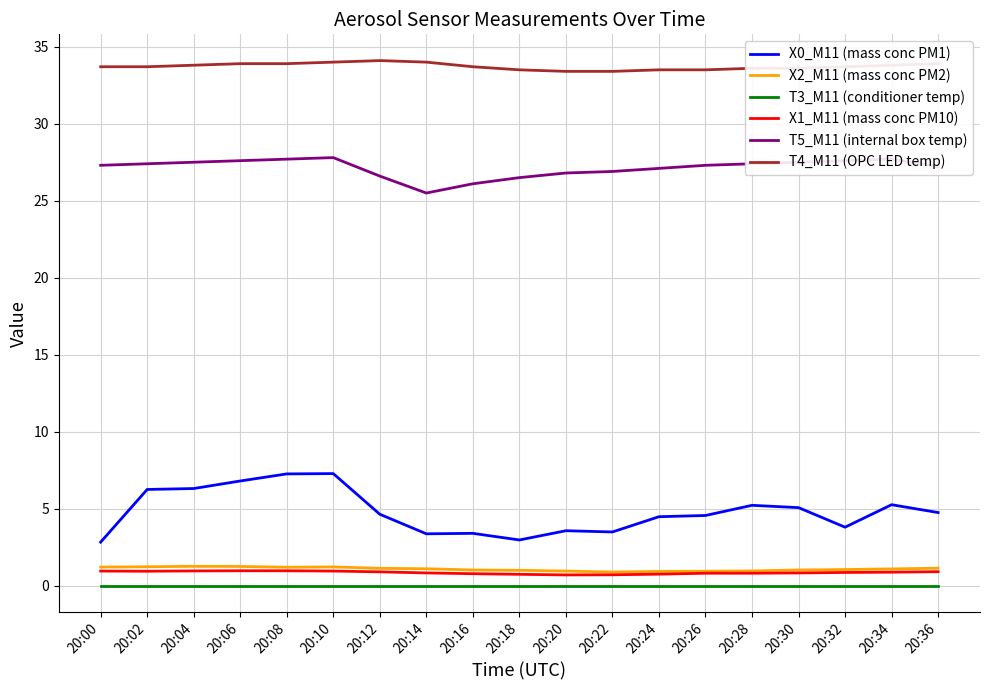

What is the highest value of the X2_M11 (mass conc PM2) series?

1.3